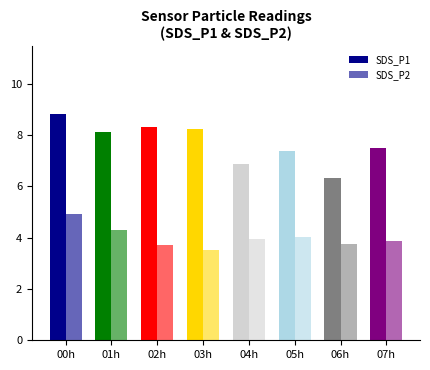

What is the average value of the SDS_P2 series?

4.0